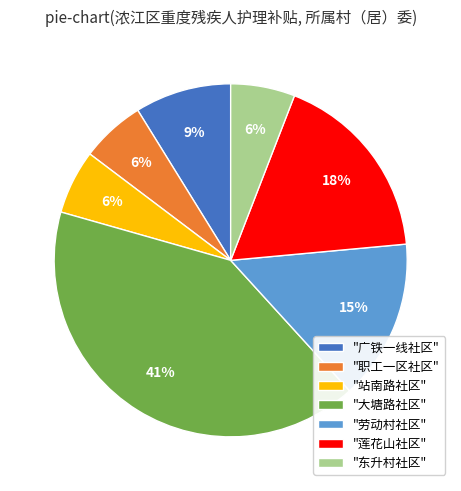

Which category has the biggest portion of the pie?

"大塘路社区"